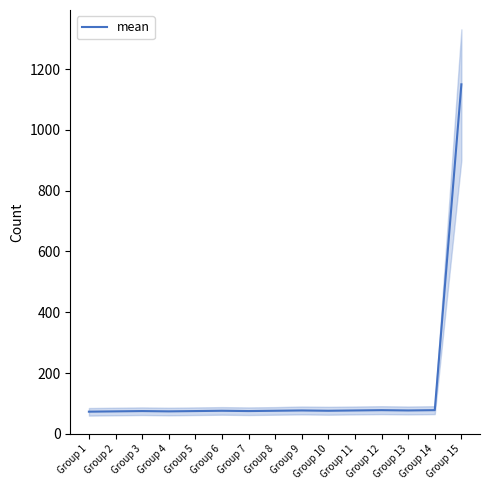

Reading left to right, list all the values displayed in this chart.

73	74	75	74	75	76	75	76	77	76	77	78	77	78	1150